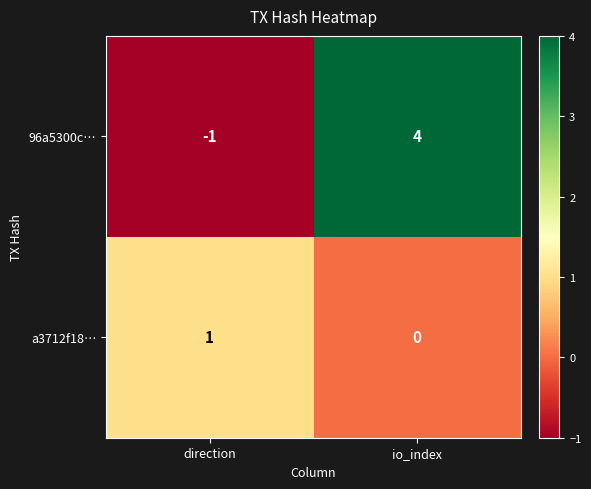

Where is 96a5300c… nearest to the value 1?

direction